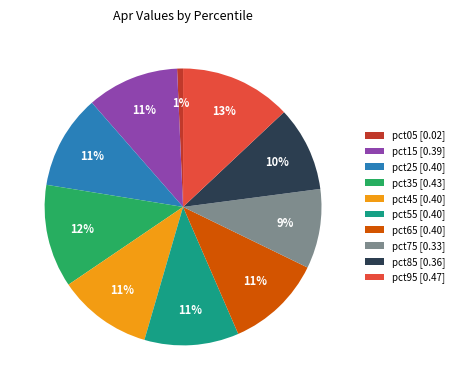

Which slice is the largest?

pct95